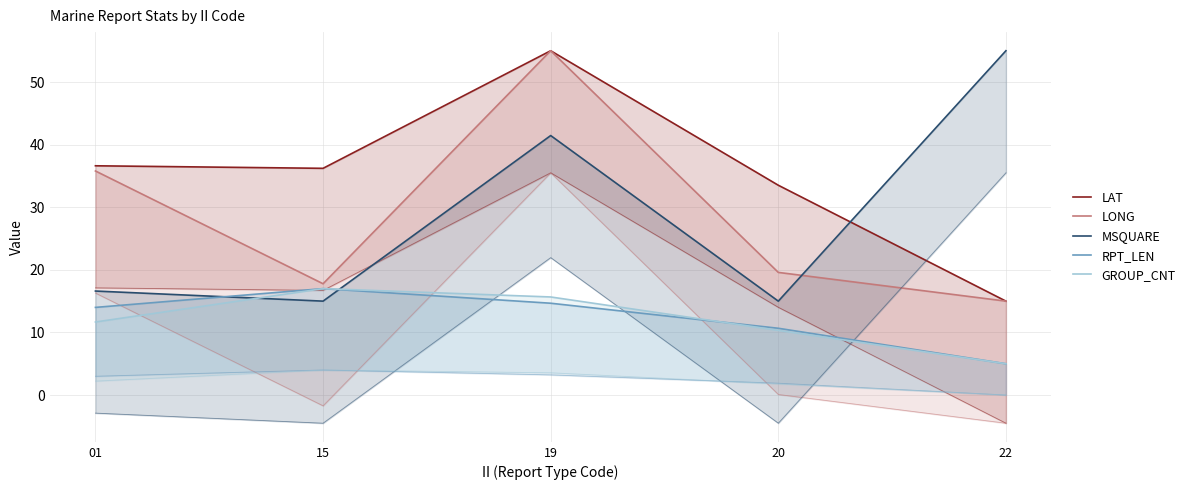

True or false: GROUP_CNT has more than 0 interior local peaks.

True